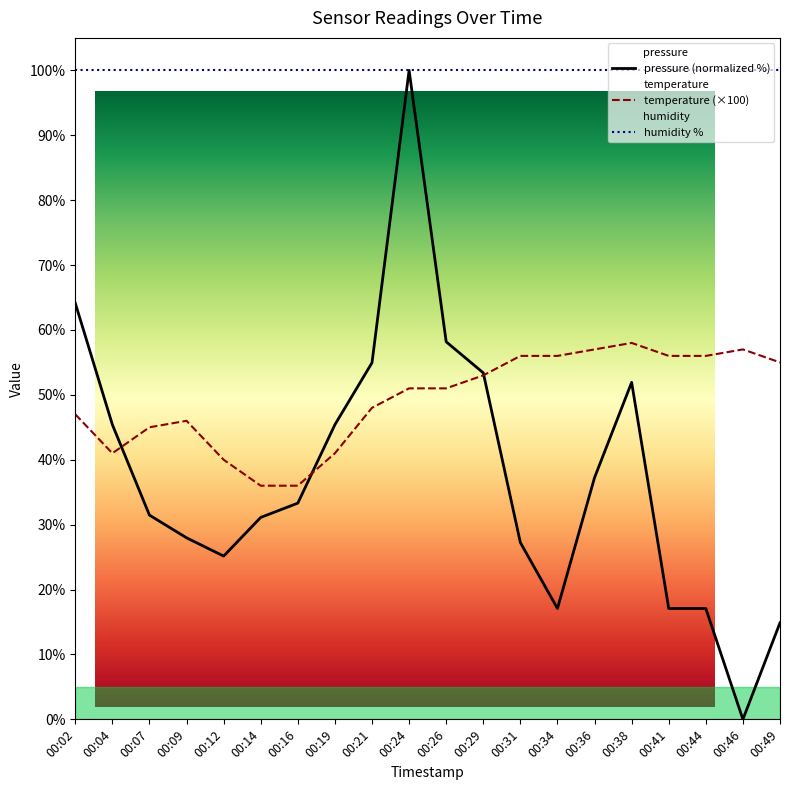

What is the sum of all humidity % values?

2000.0